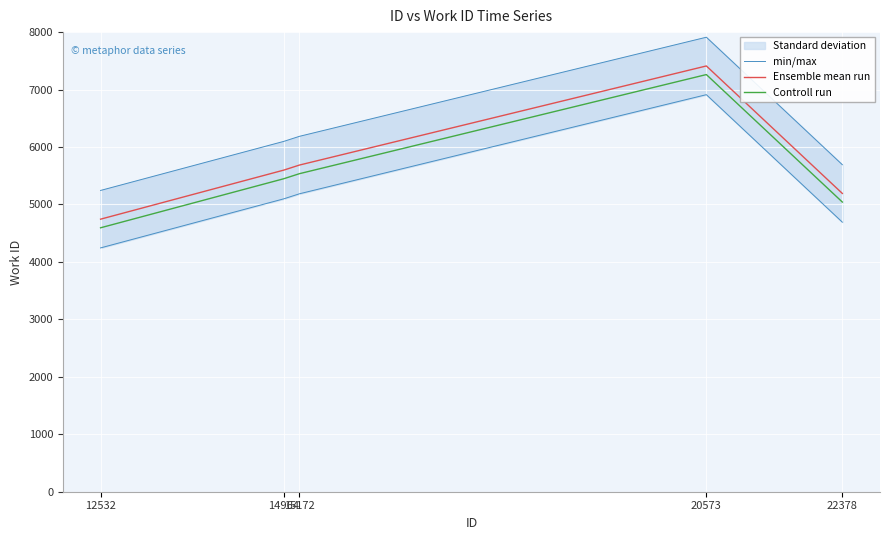

At which category is the sum across all series the highest?

20573